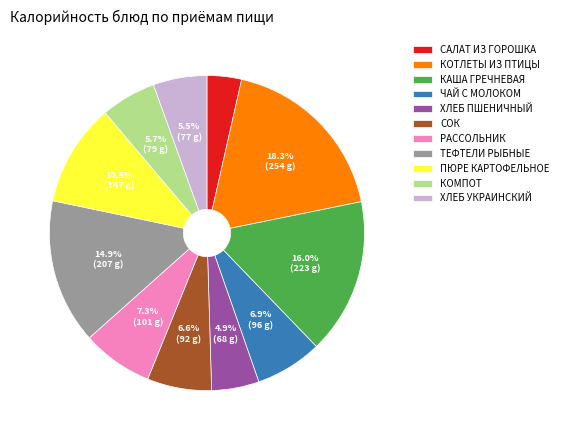

Is ЧАЙ С МОЛОКОМ the majority of the pie?

No